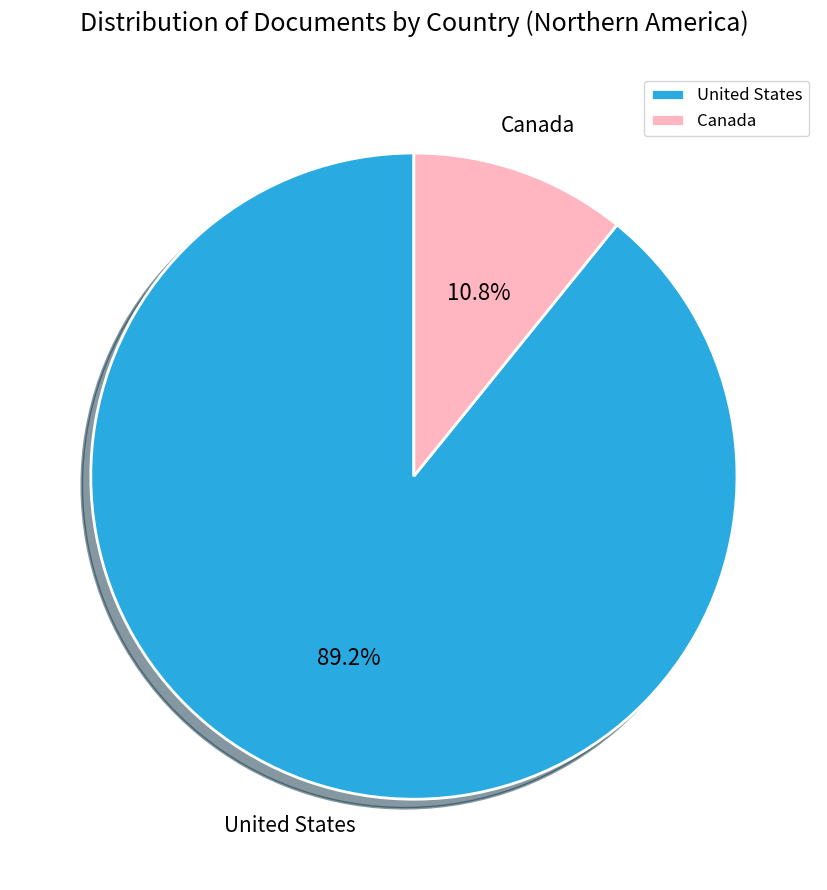

Which category has the biggest portion of the pie?

United States